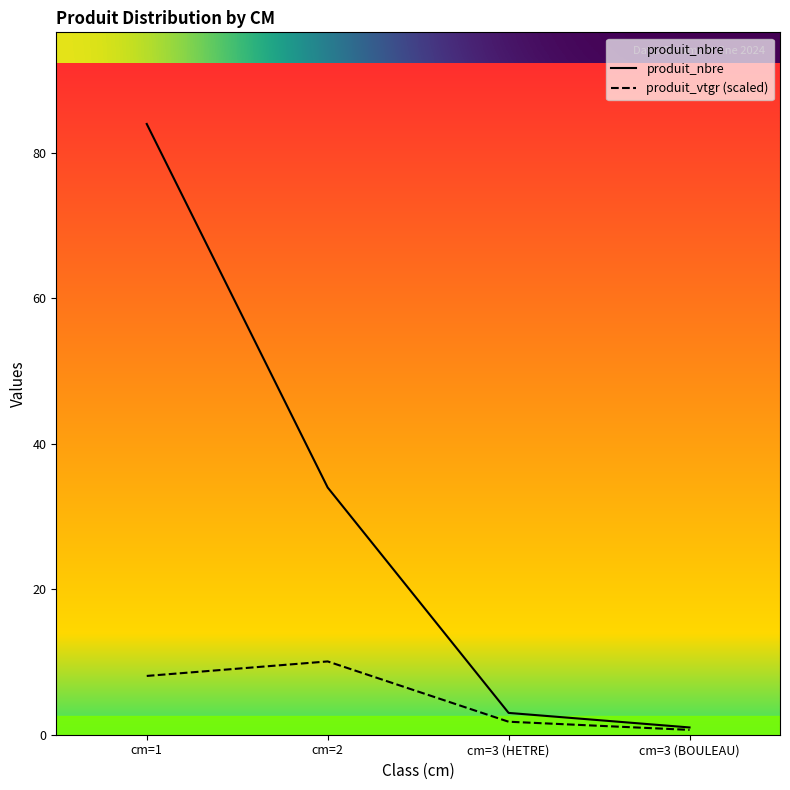

Which has a higher value, cm=3 (HETRE) or cm=1?

cm=1